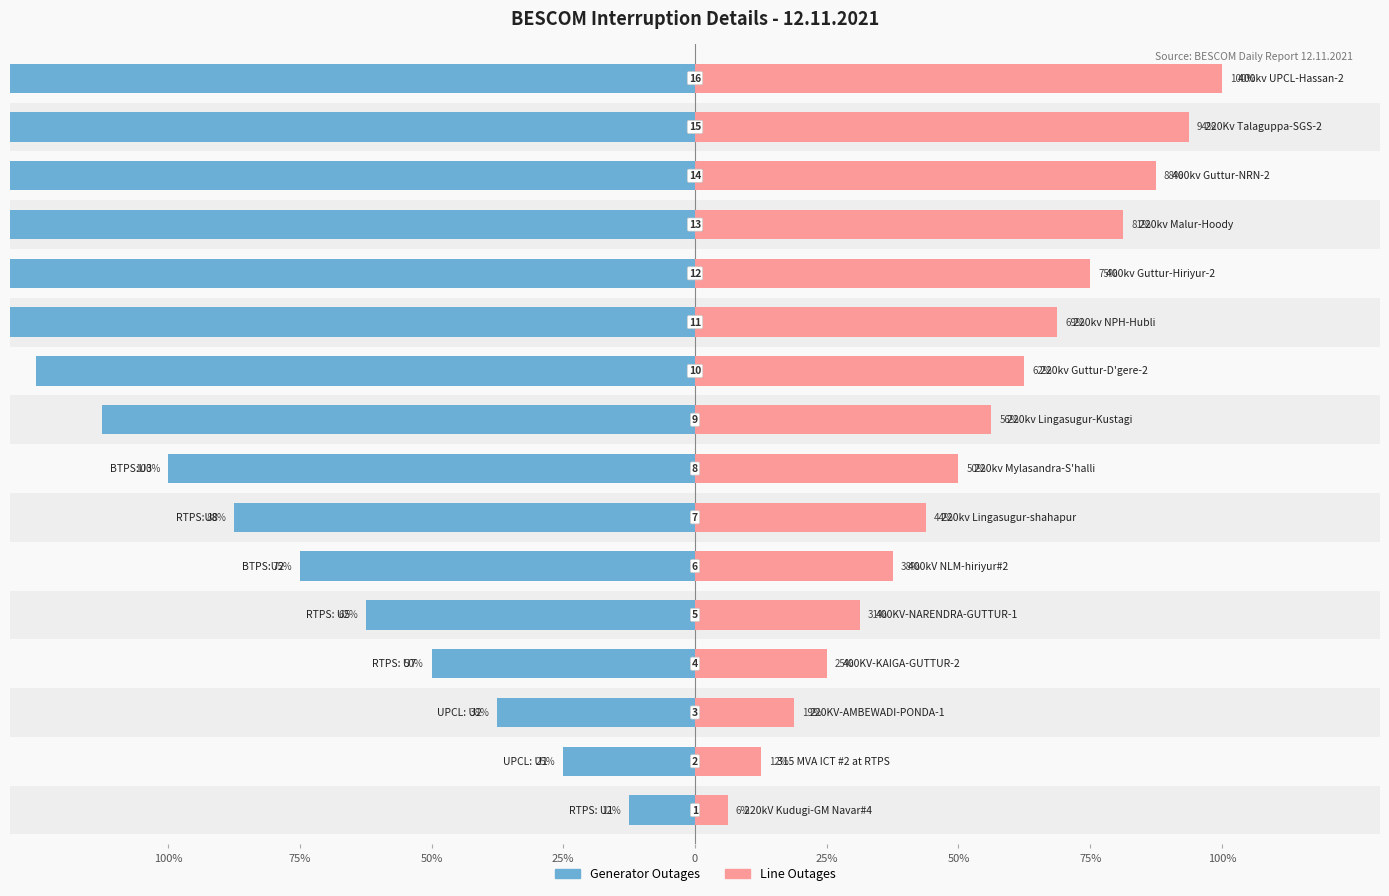

Reading right to left, extract all data points from this chart.

Generator Outages: -200.0	-187.5	-175.0	-162.5	-150.0	-137.5	-125.0	-112.5	-100.0	-87.5	-75.0	-62.5	-50.0	-37.5	-25.0	-12.5
Line Outages: 100.0	93.8	87.5	81.2	75.0	68.8	62.5	56.2	50.0	43.8	37.5	31.2	25.0	18.8	12.5	6.2